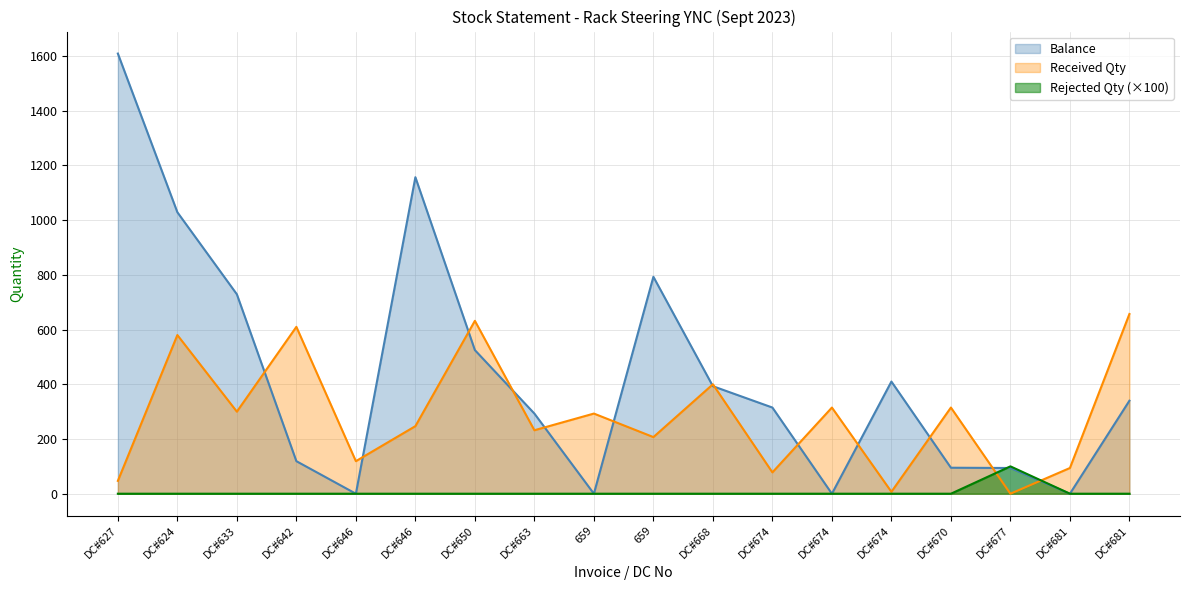

Where do Received Qty and Balance first cross each other?

DC#633 and DC#642